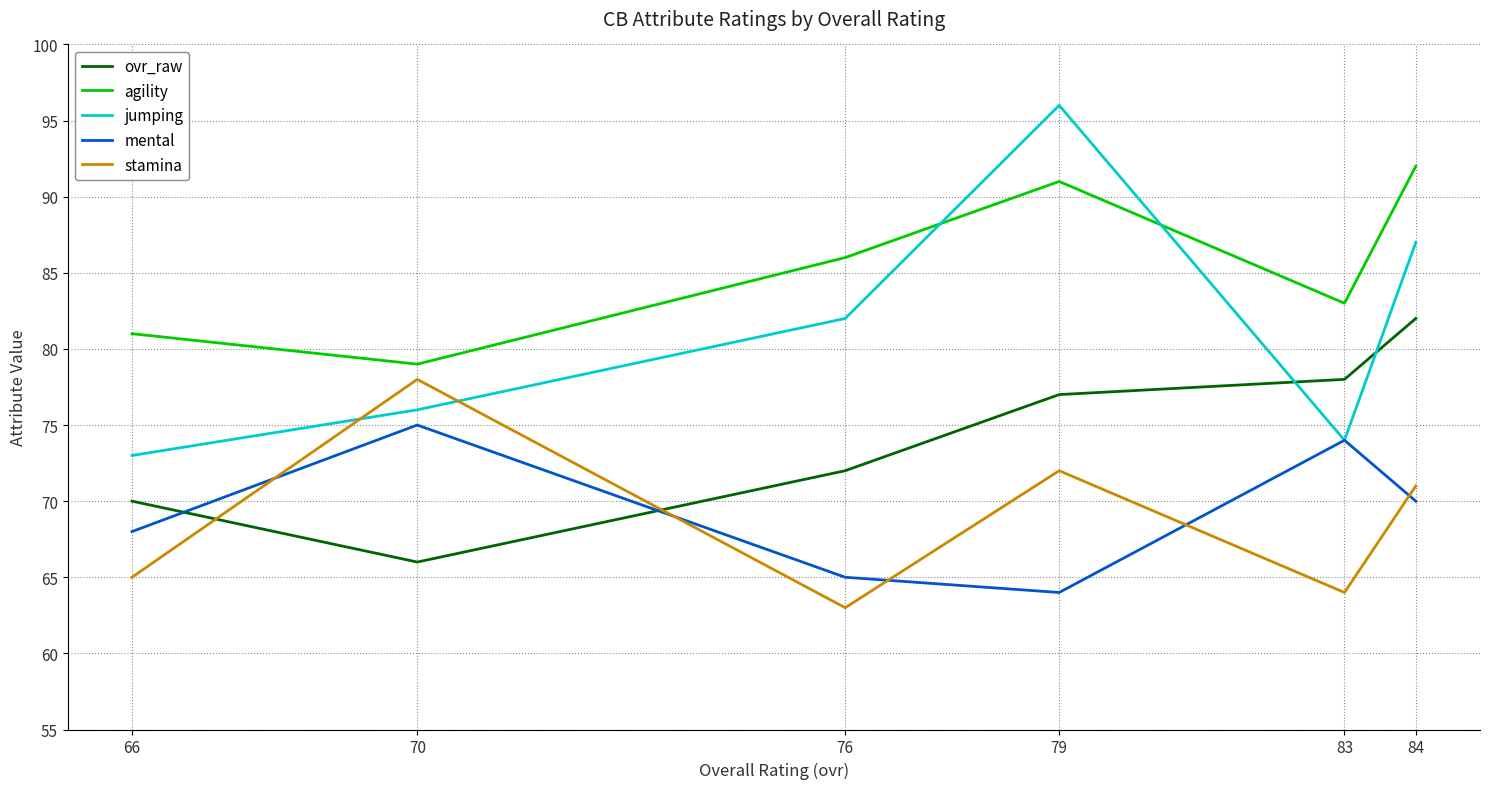

At how many categories does at least one series exceed 68?

6